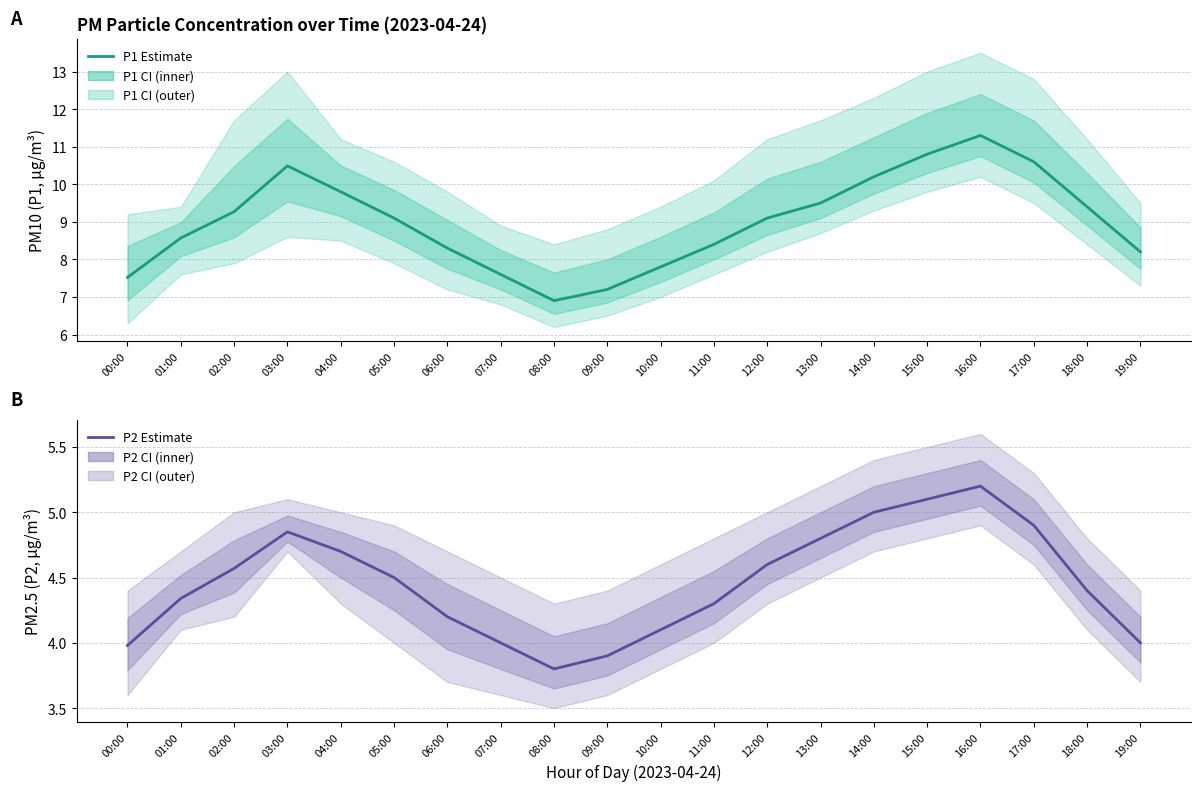

At which category does P1 (PM10) reach its first local valley?

08:00